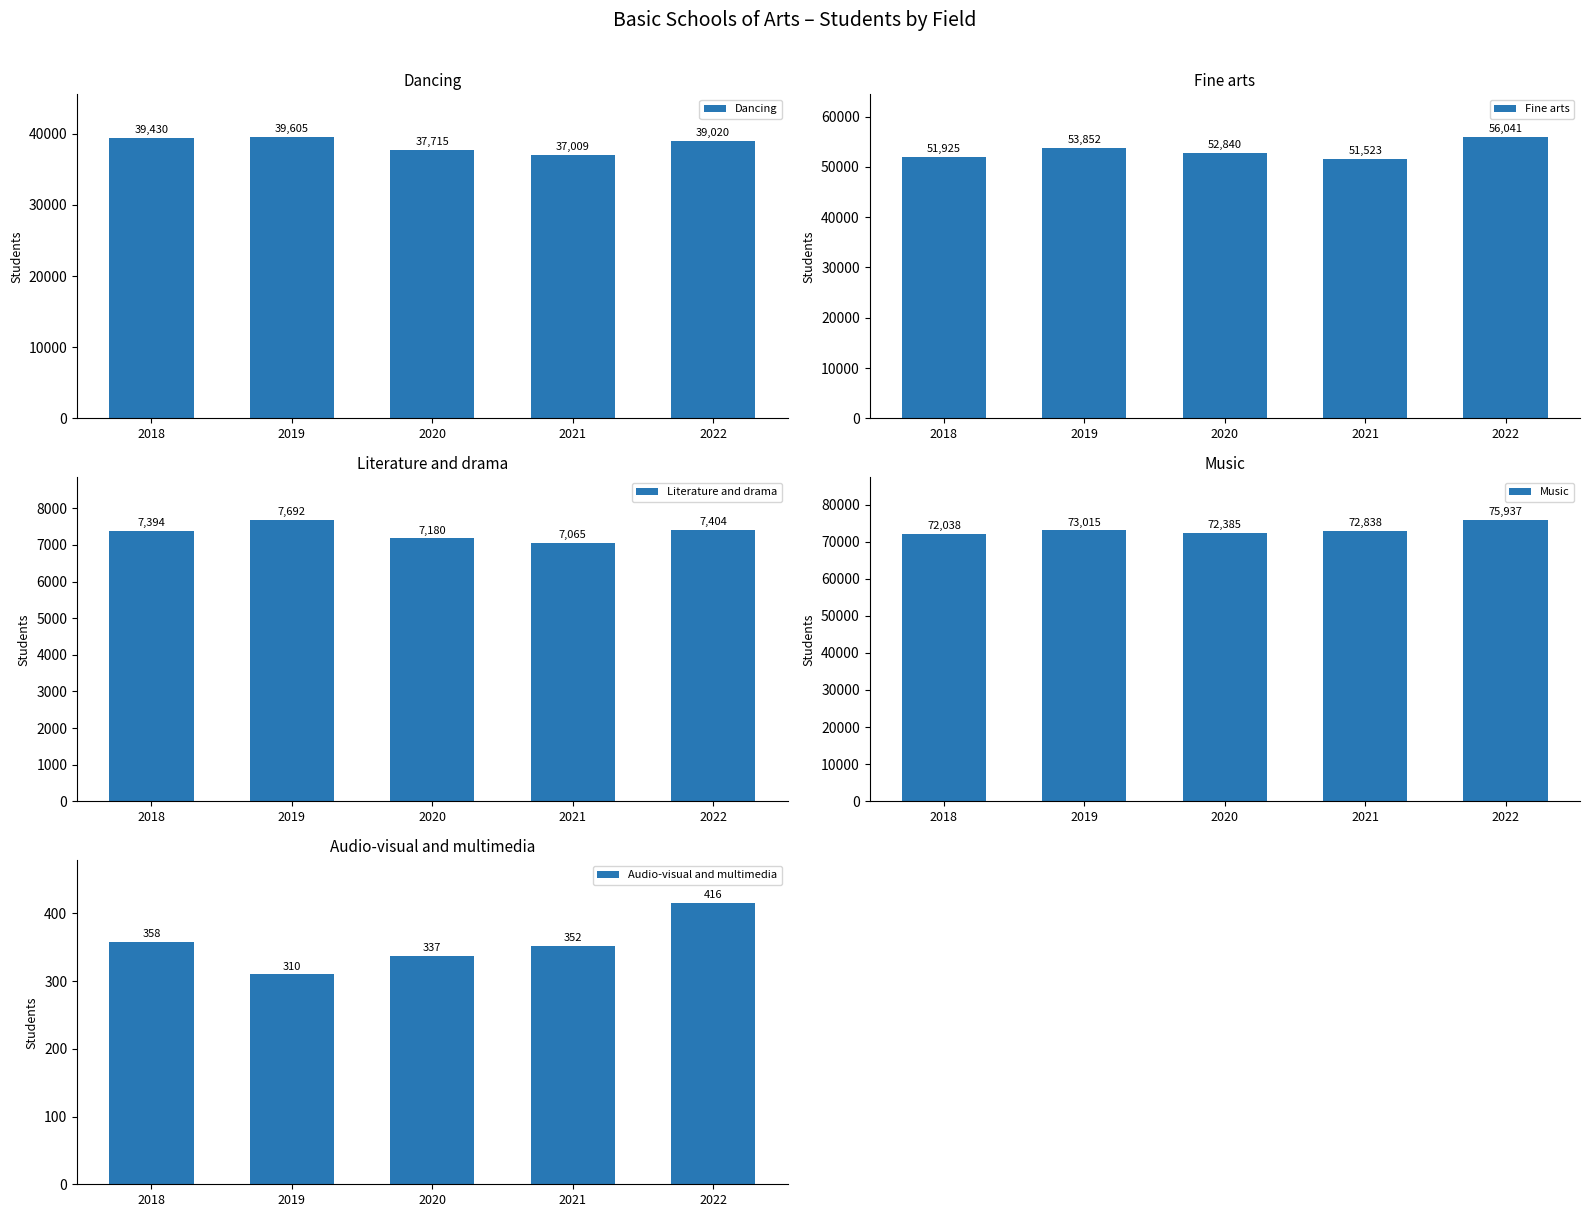

Between 2022 and 2019, which is larger?

2019